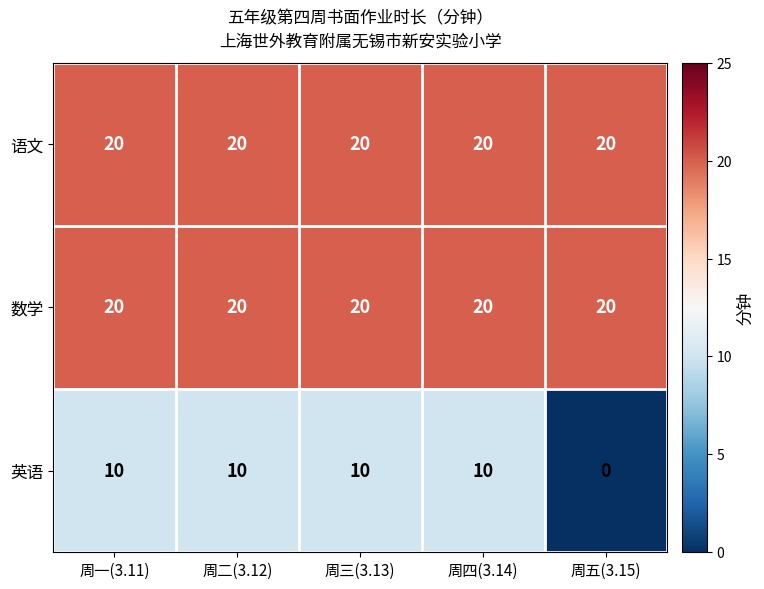

Which category has the lowest value across all series?

周五(3.15)